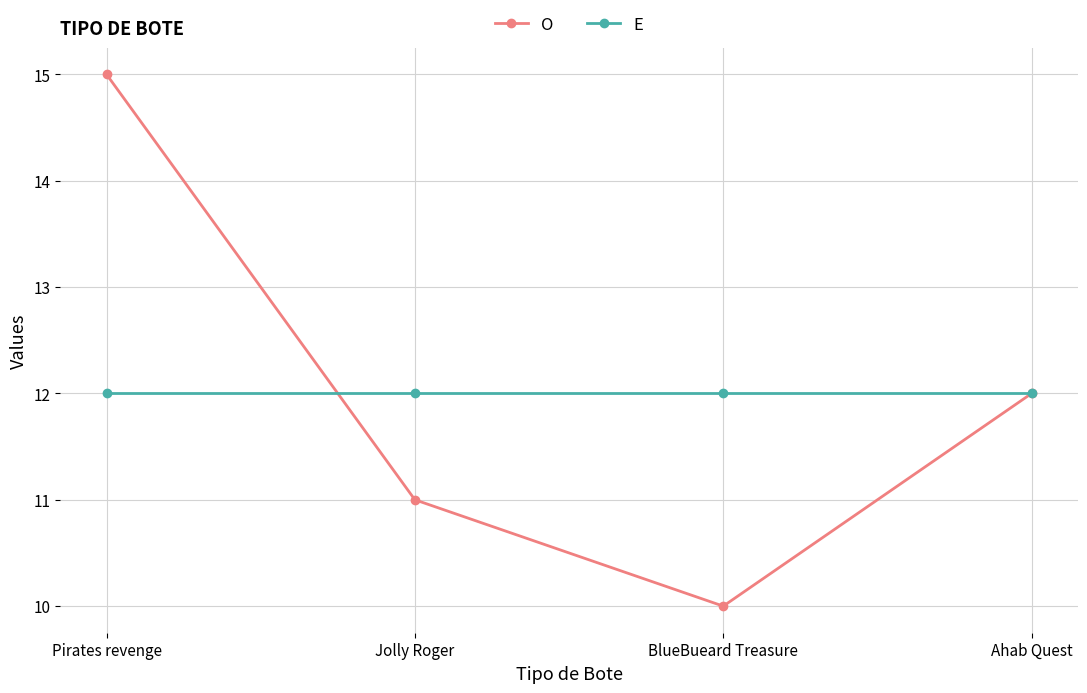

What is the difference between the maximum and second lowest values in the O series?

4